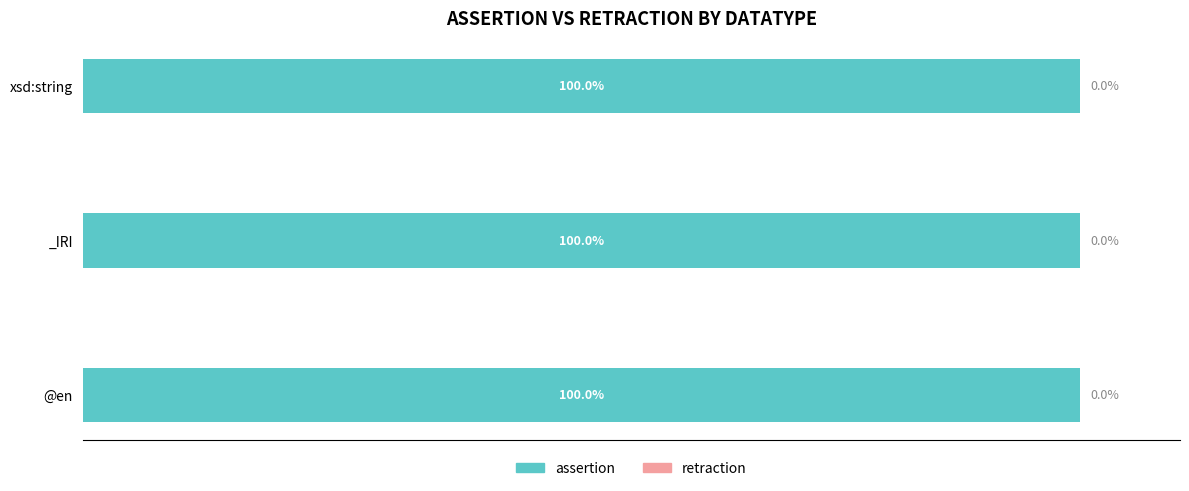

What is the difference between the highest and lowest values at _IRI?

1